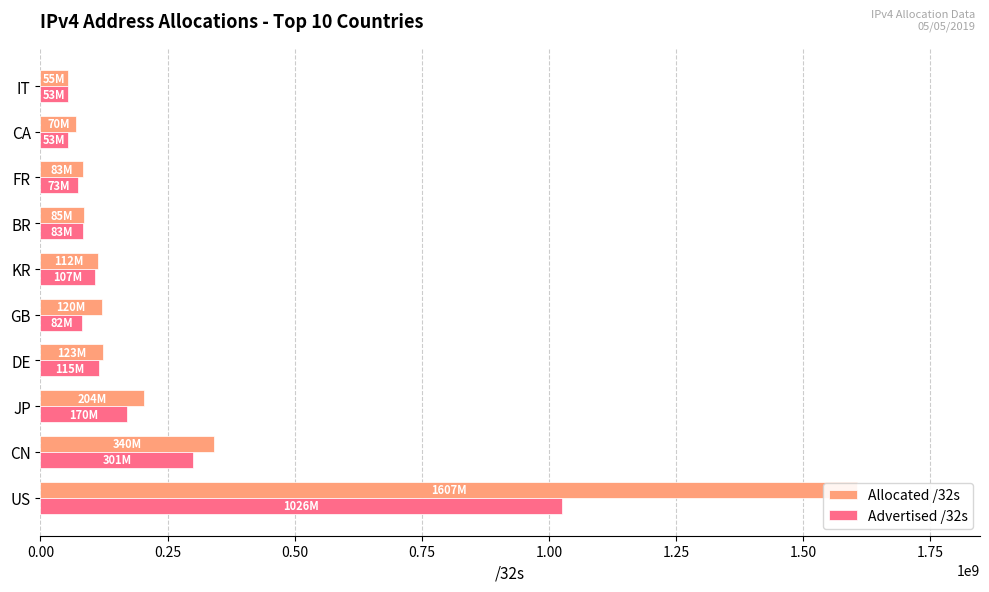

The Allocated /32s series shows 169724590 at CN. True or false?

False